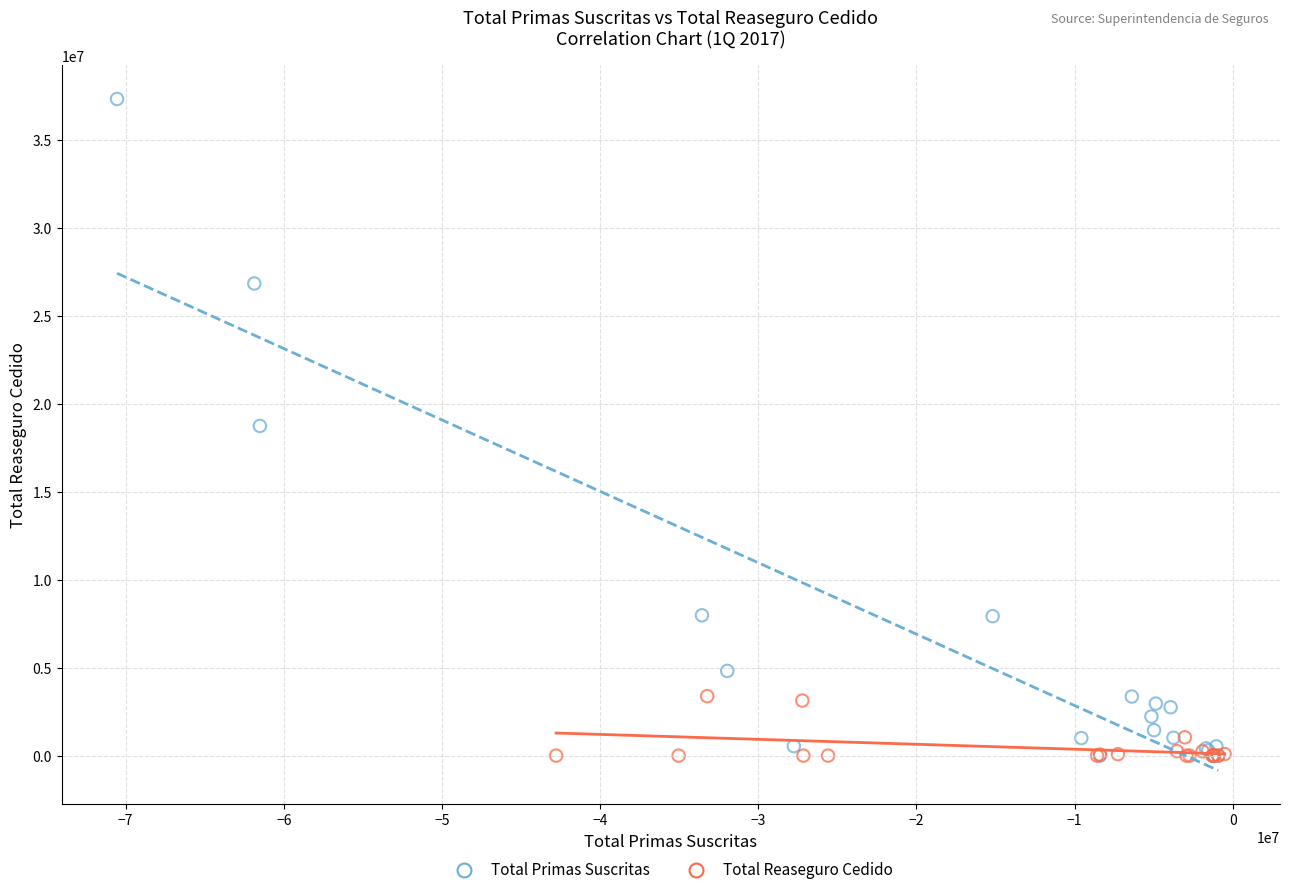

Which series reaches the maximum Y coordinate?

Total Primas Suscritas